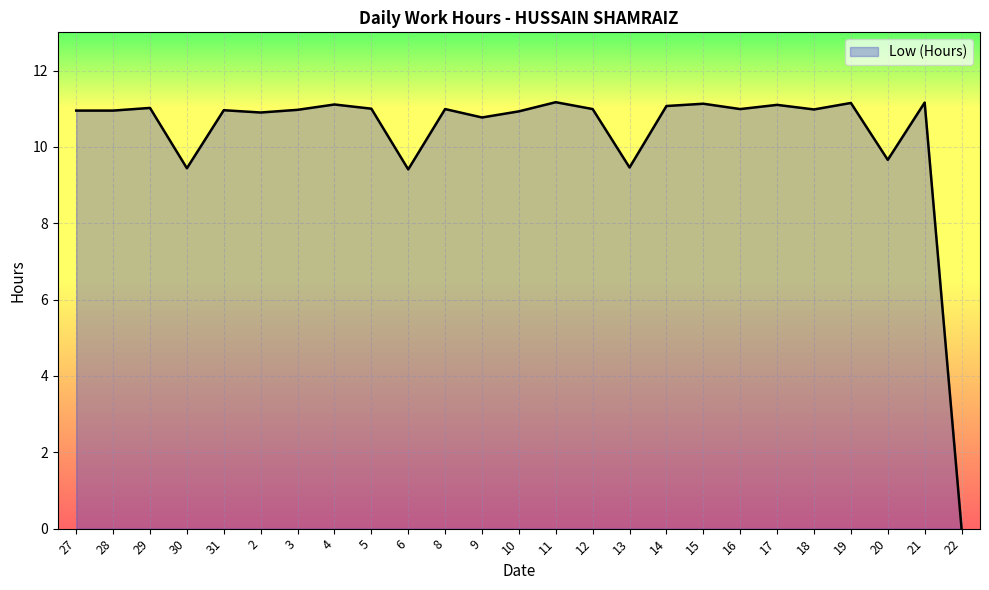

At which label does the data first exceed 10?

27